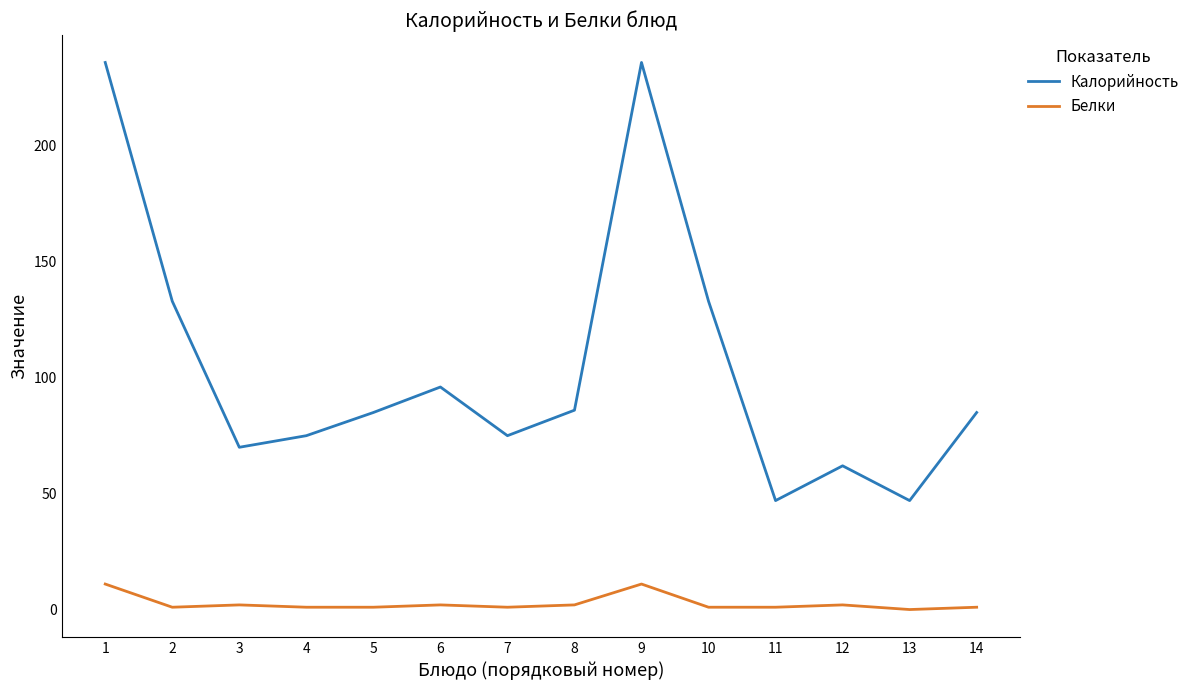

Which series has the widest spread of values?

Калорийность